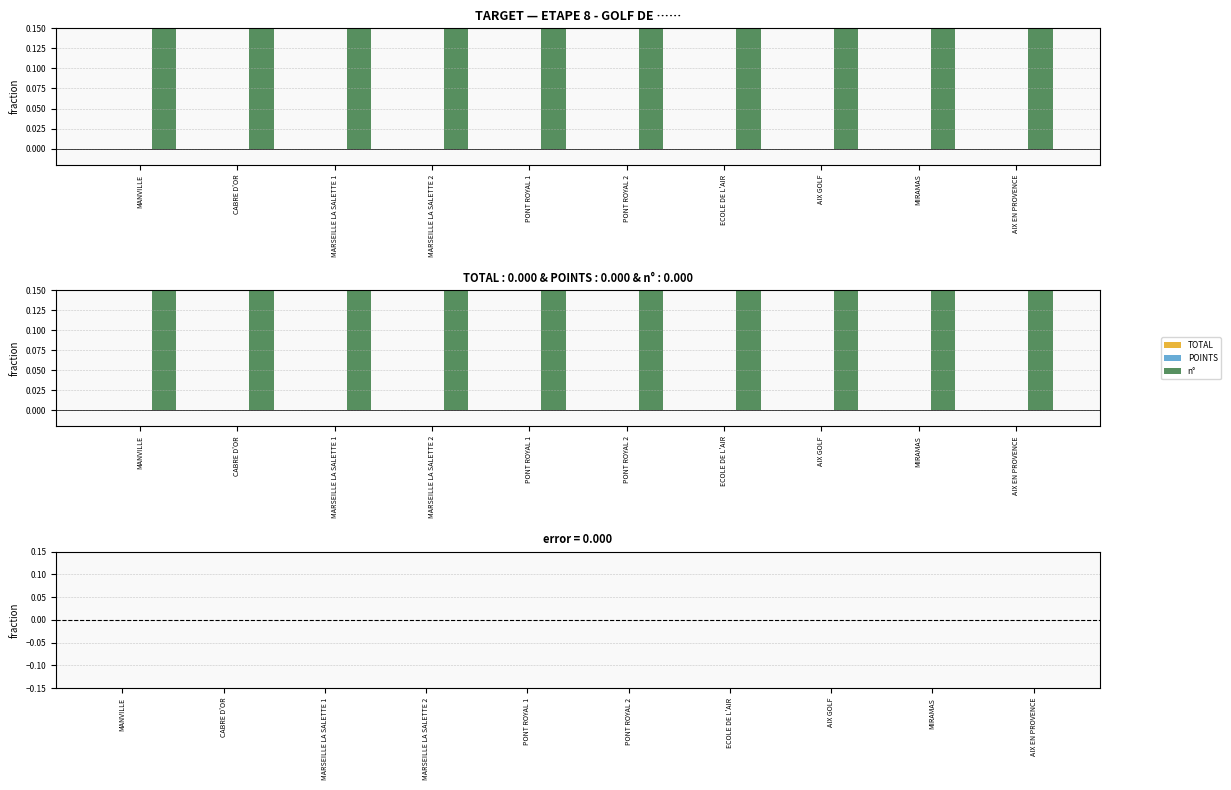

What is the value of the n° bar at the 3rd from the left?

3